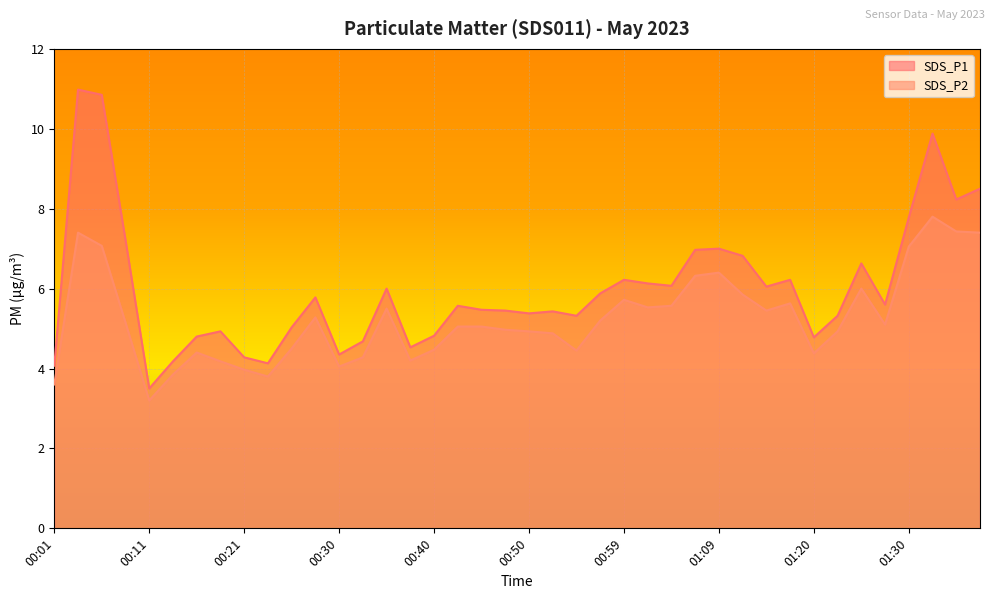

What is the approximate value of SDS_P2 at 00:25?

4.5